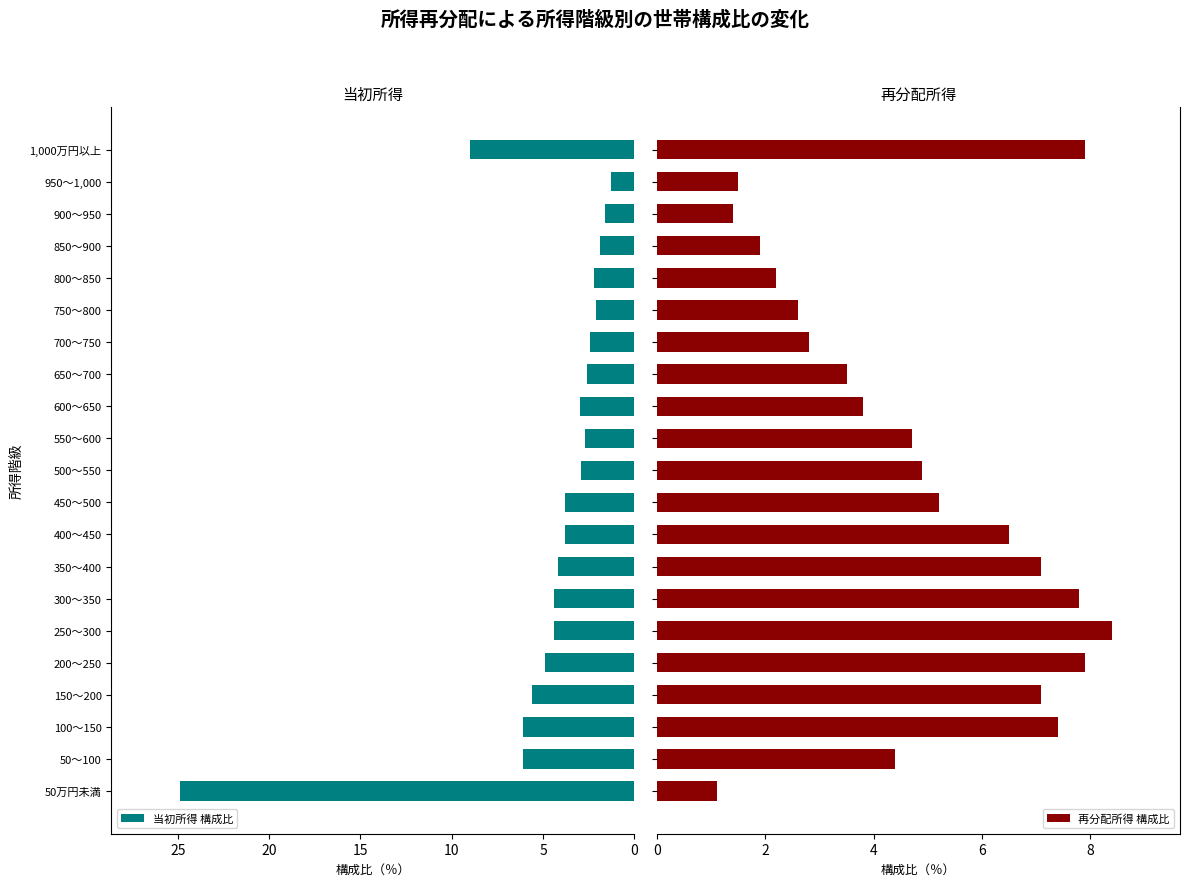

List the series in order of their peak value, highest first.

当初所得 構成比, 再分配所得 構成比